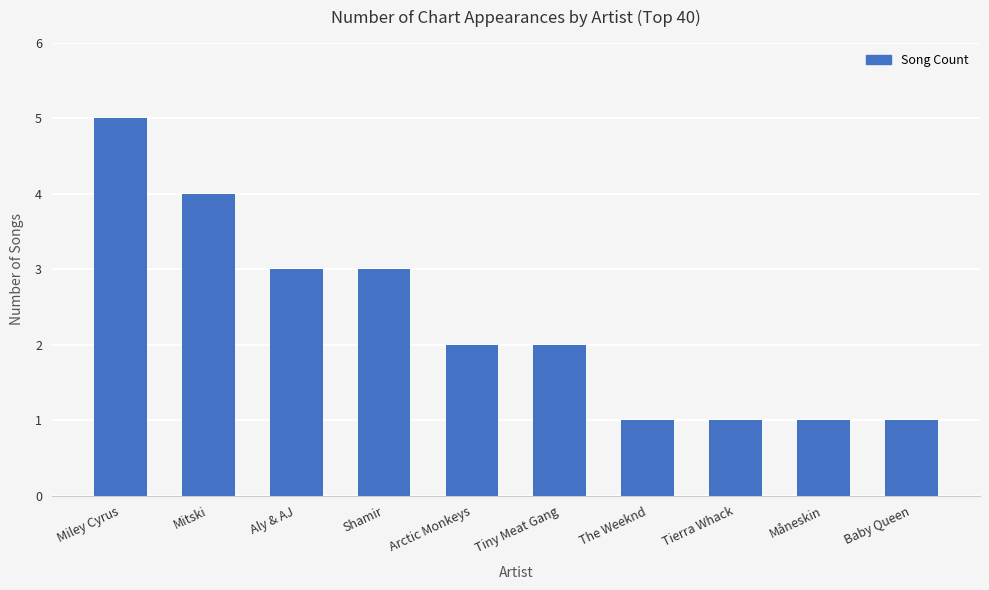

What position from the right is Aly & AJ?

8